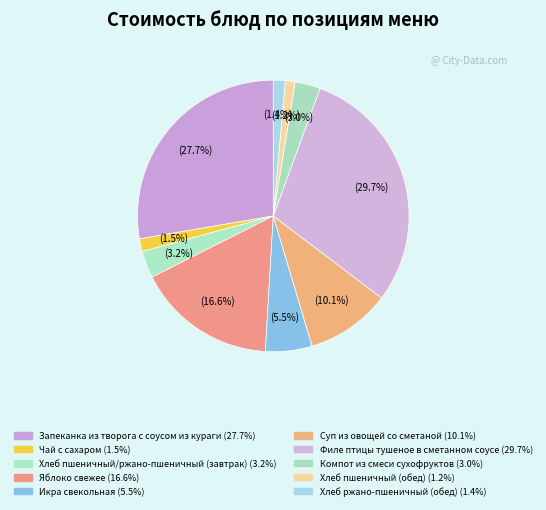

To the nearest percent, what is the combined percentage of Яблоко свежее and Запеканка из творога с соусом из кураги?

44%